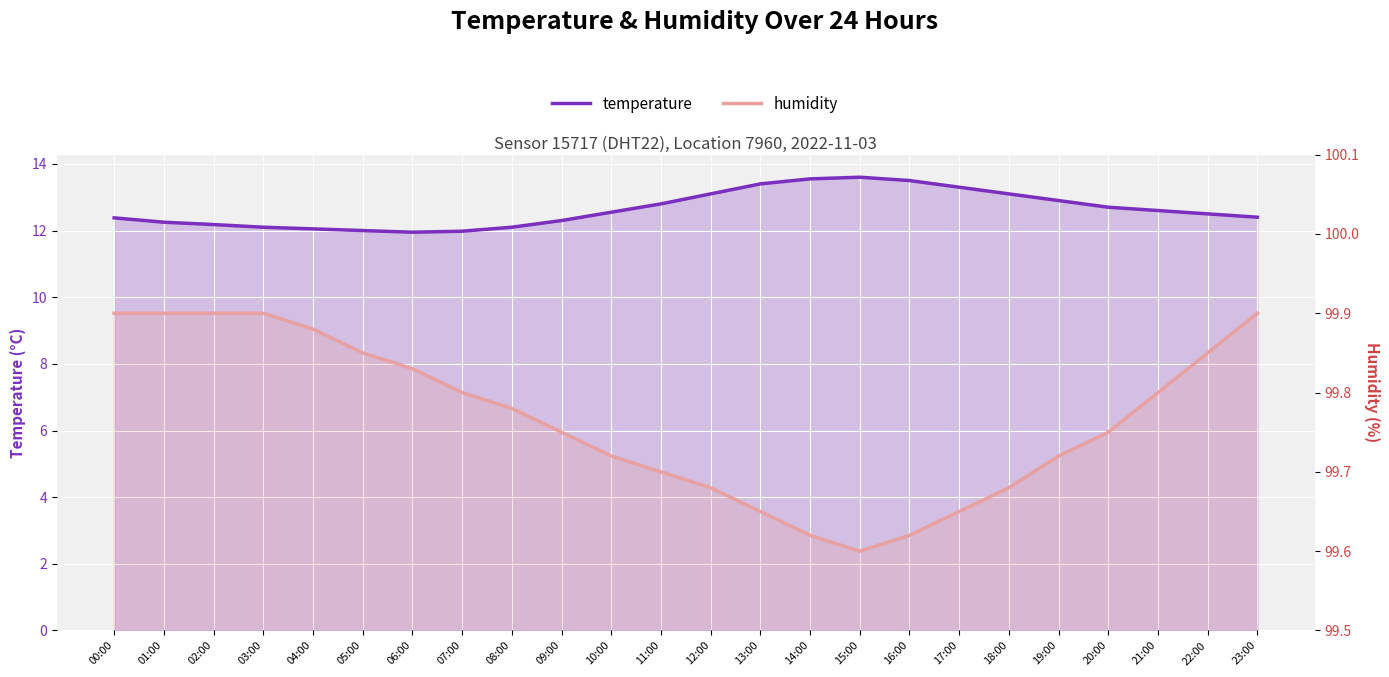

What position from the right is 04:00?

20